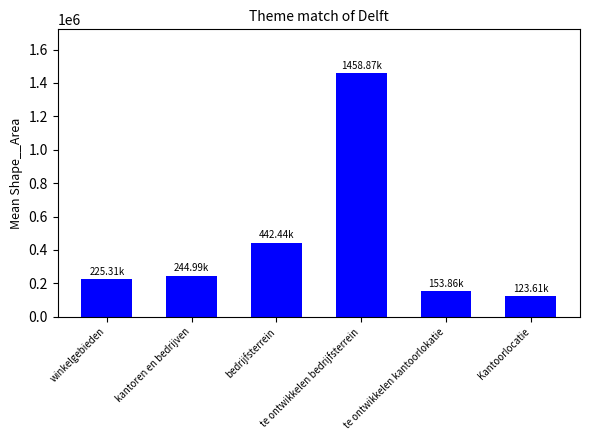

What is the difference between the maximum and minimum values?

1335257.6